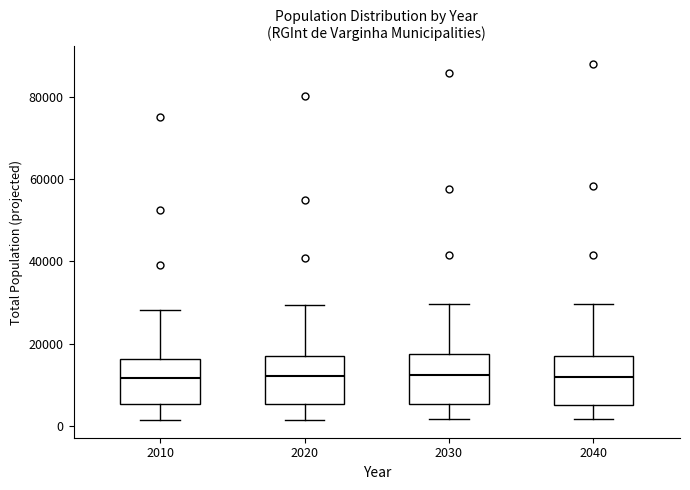

Reading left to right, transcribe this box plot: for each box, give where its median line is, the range the box spans, and where its two whiskers end, as read against the y-axis. The values are not printed on the chart, so give them approximately, as read against the axis.

2010: median 12000, box 6000 to 16000, whiskers 2000 to 28000
2020: median 12000, box 6000 to 18000, whiskers 2000 to 30000
2030: median 12000, box 6000 to 18000, whiskers 2000 to 30000
2040: median 12000, box 4000 to 18000, whiskers 2000 to 30000